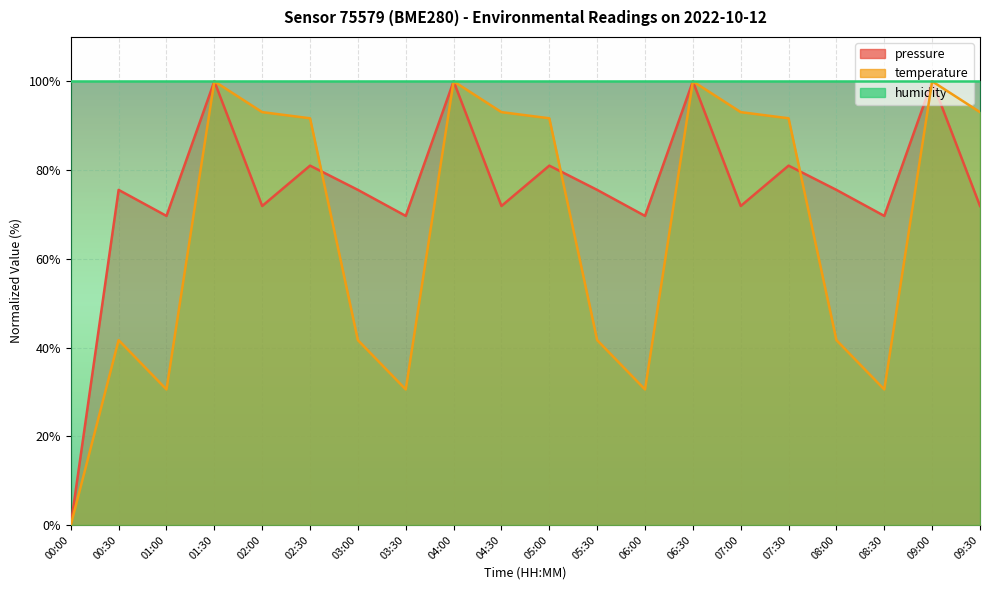

How many intersections are there between pressure and temperature?

3